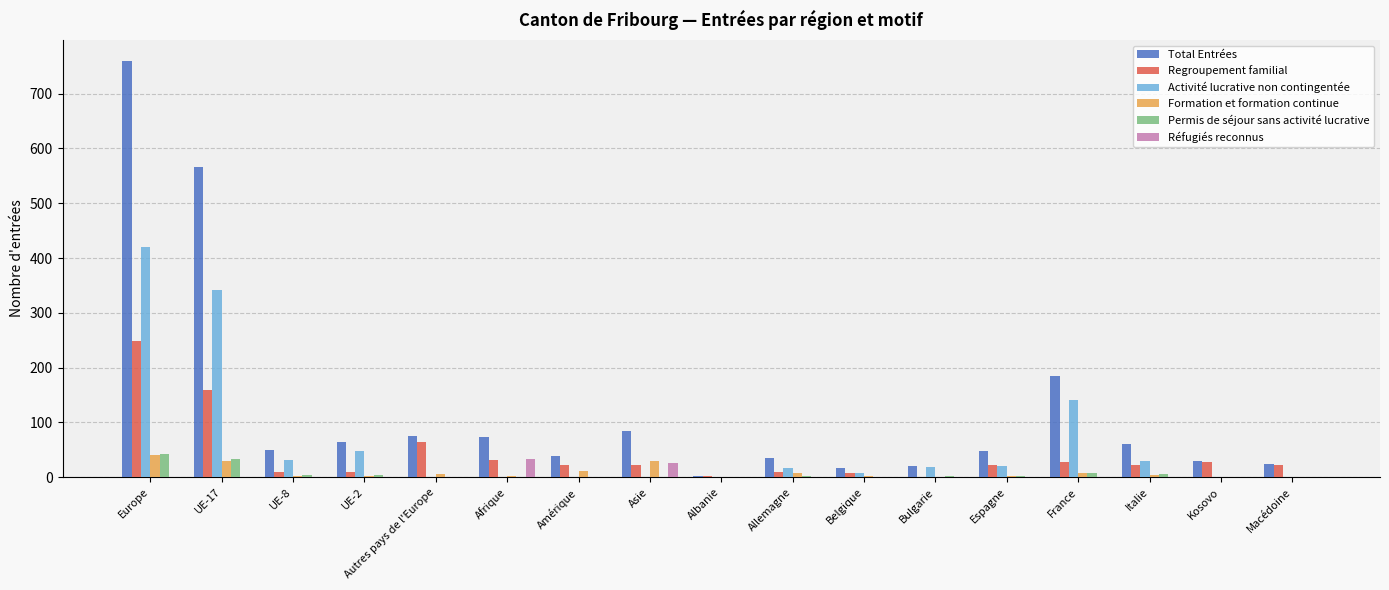

The value of Total Entrées at Amérique is 38. True or false?

True